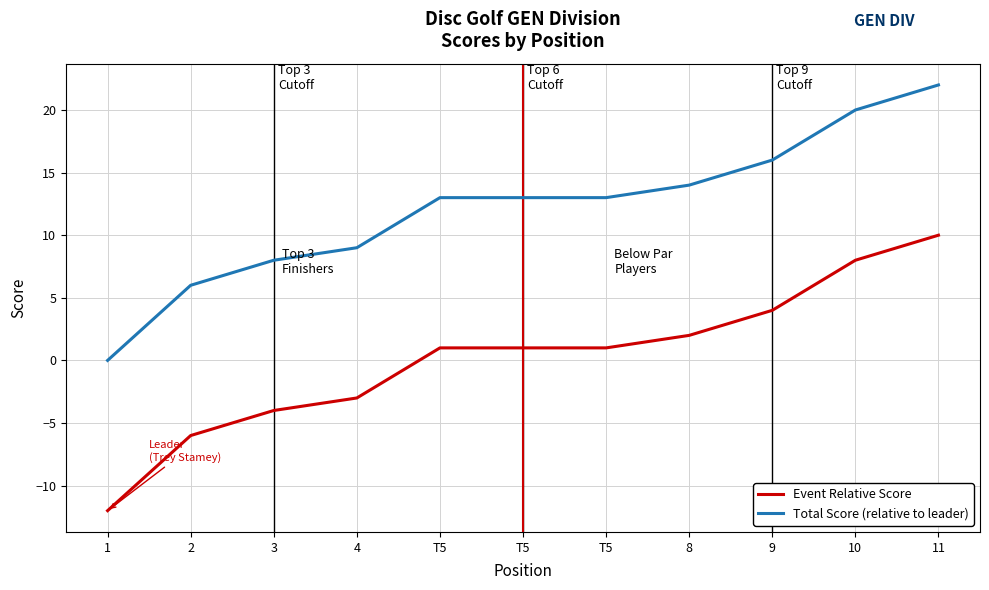

Count the number of categories in the chart.

11